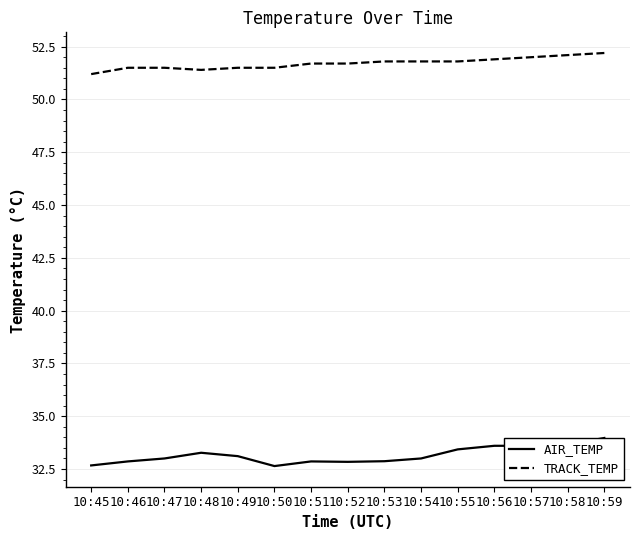

True or false: AIR_TEMP has a value of 33.6 at 10:56.

True